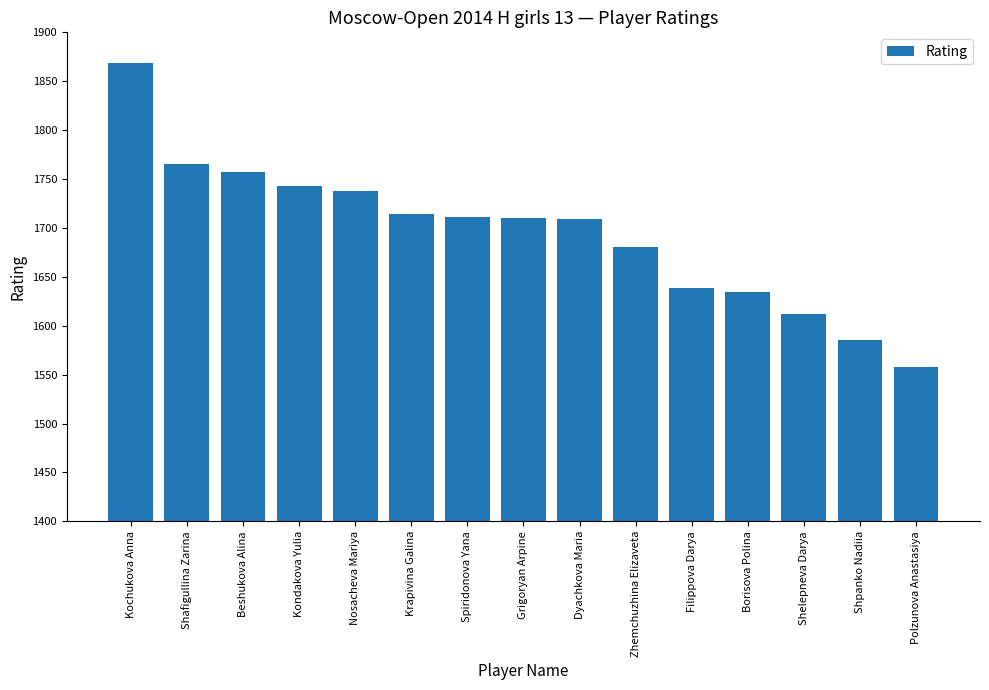

What is the sum of the values at Grigoryan Arpine and Krapivina Galina?

3424